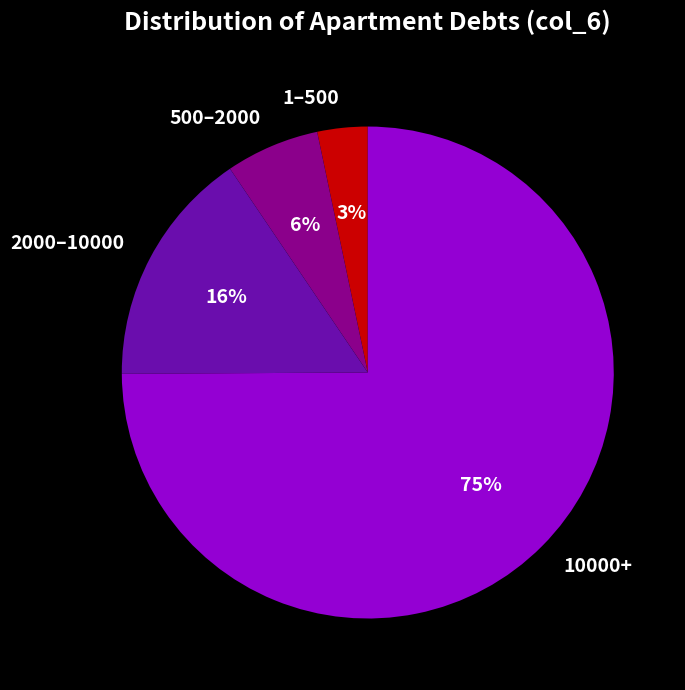

Is it true that 2000–10000 is 16% of the pie?

True